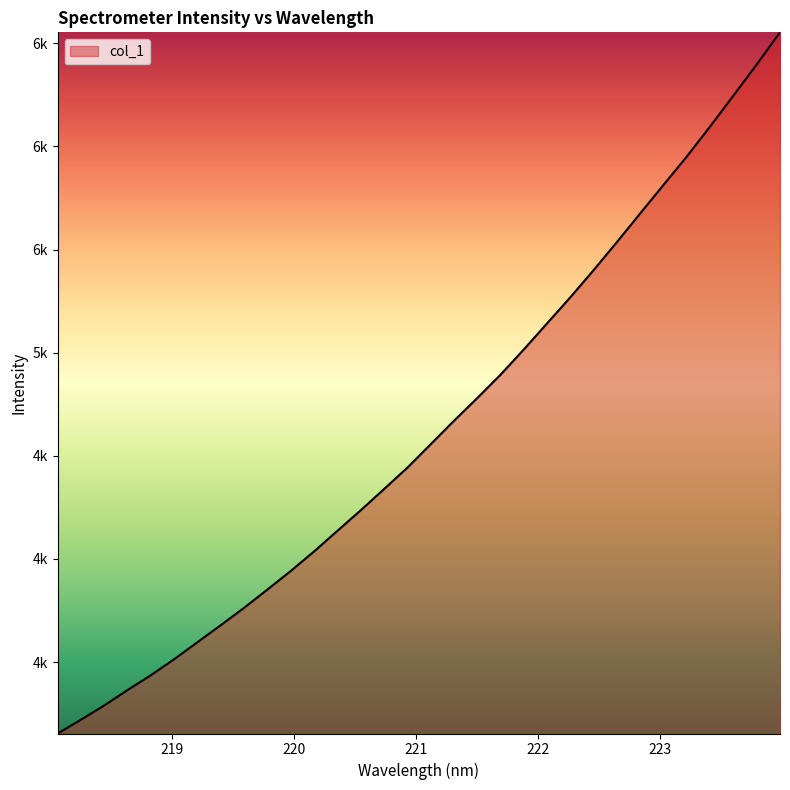

Does the chart display data point markers on the line(s)?

No